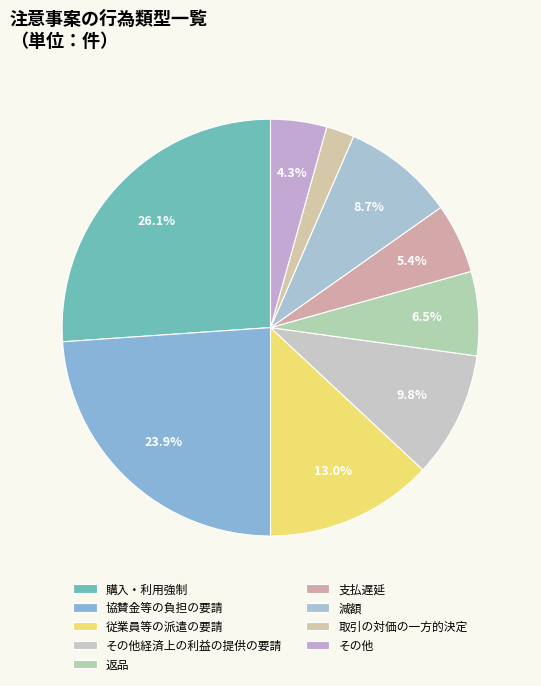

How many slices are in this pie chart?

9